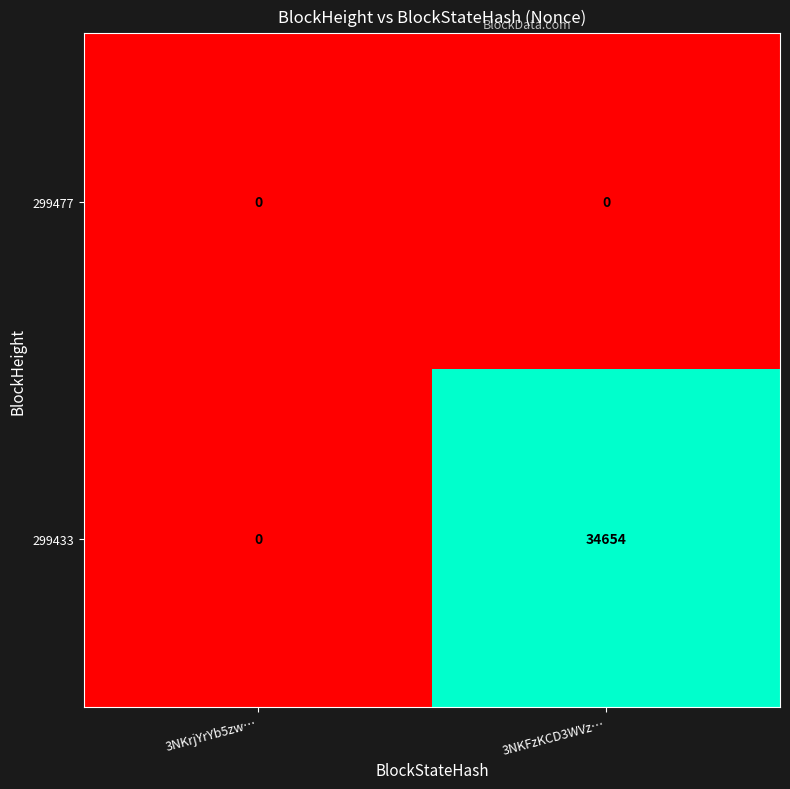

What is the difference between the highest and lowest values at 3NKFzKCD3WVz…?

34654